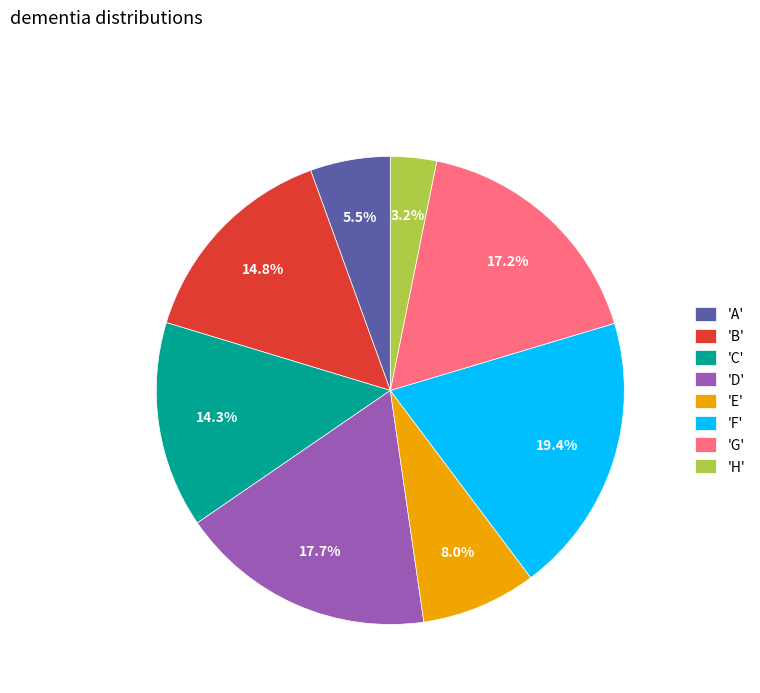

Rank the categories by value from lowest to highest.

'H', 'A', 'E', 'C', 'B', 'G', 'D', 'F'